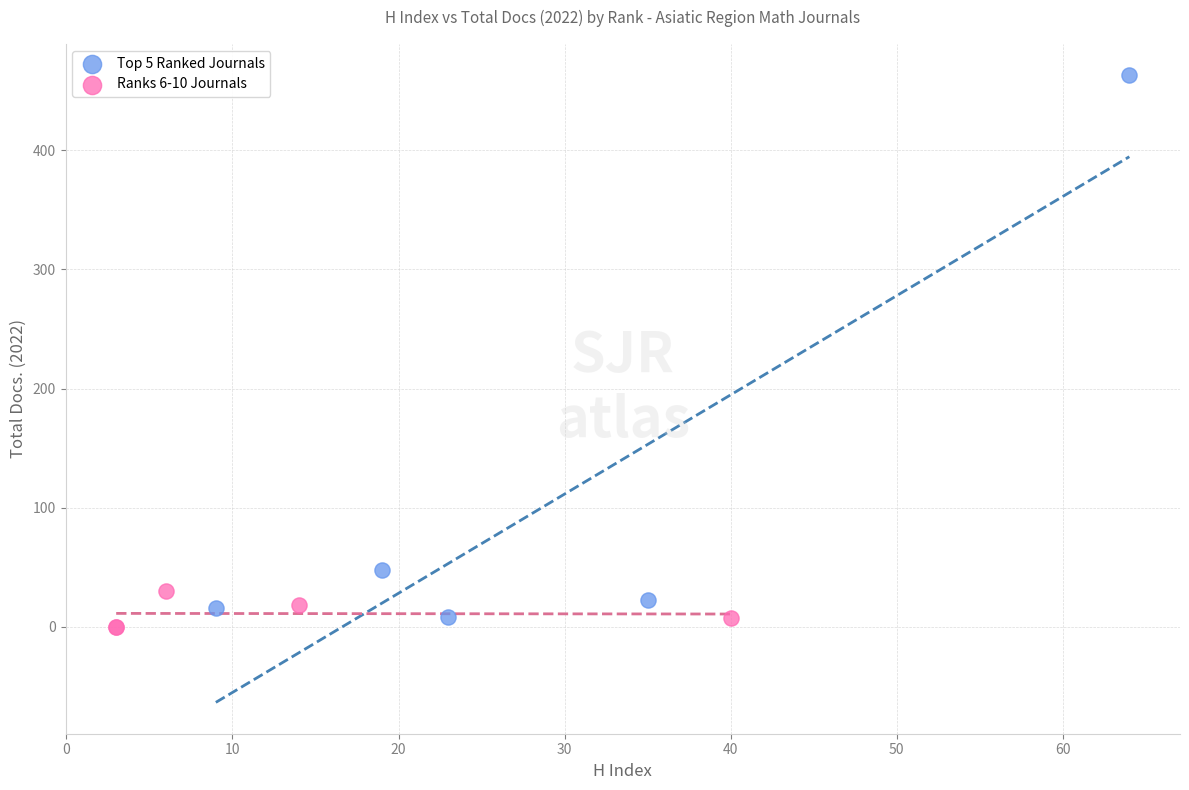

Which series reaches the maximum Y coordinate?

Top 5 Ranked Journals